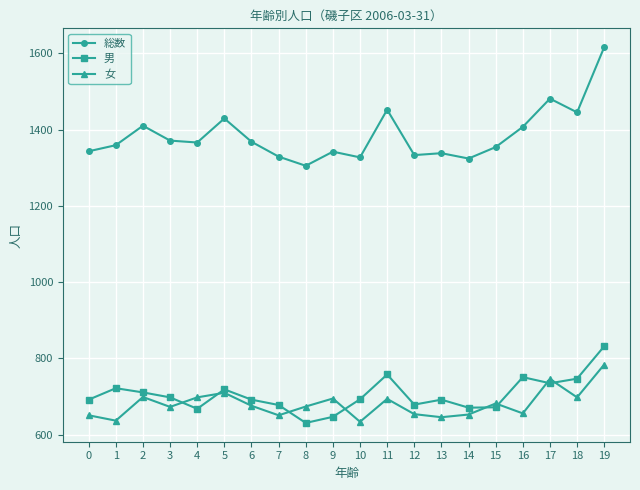

What is the difference between the highest and lowest values at 1?

722